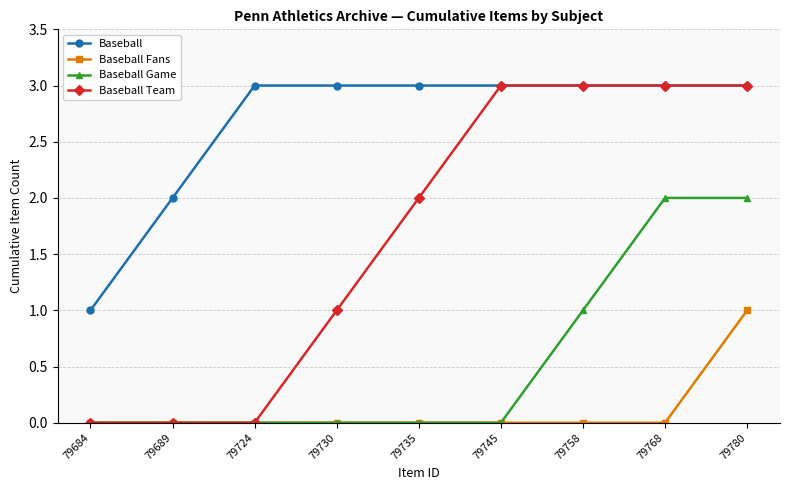

Reading left to right, list all the values displayed in this chart.

Baseball: 1	2	3	3	3	3	3	3	3
Baseball Fans: 0	0	0	0	0	0	0	0	1
Baseball Game: 0	0	0	0	0	0	1	2	2
Baseball Team: 0	0	0	1	2	3	3	3	3